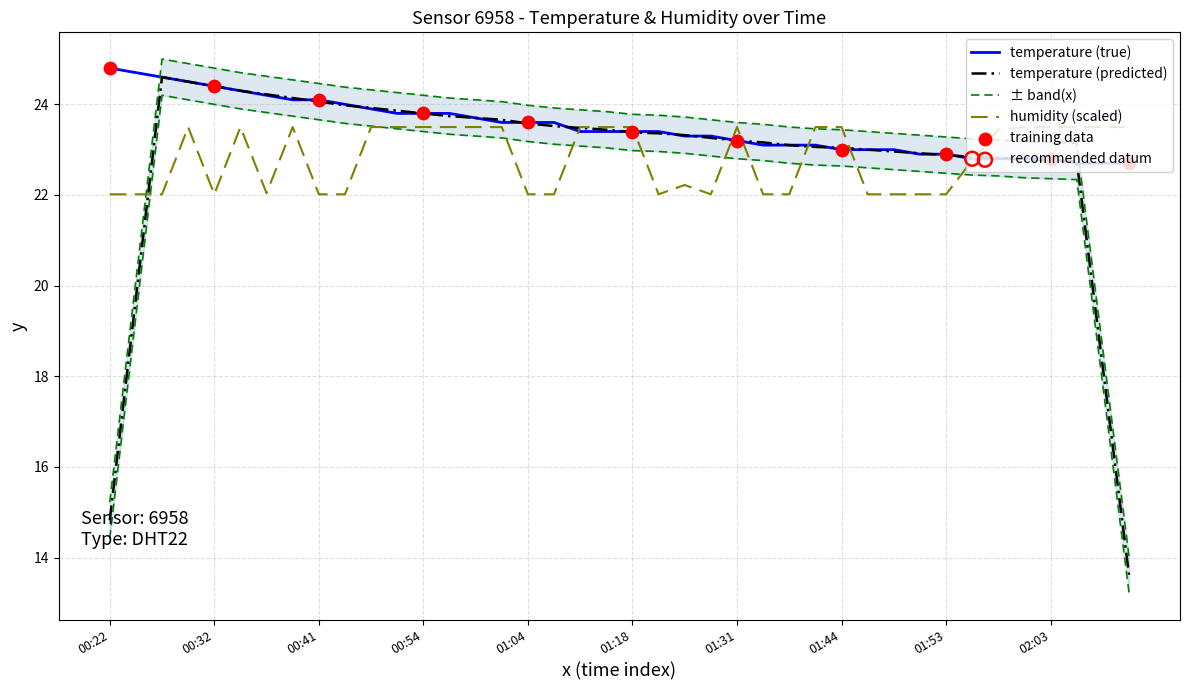

Is the value of humidity at 01:13 greater than the value of temperature at 02:06?

Yes